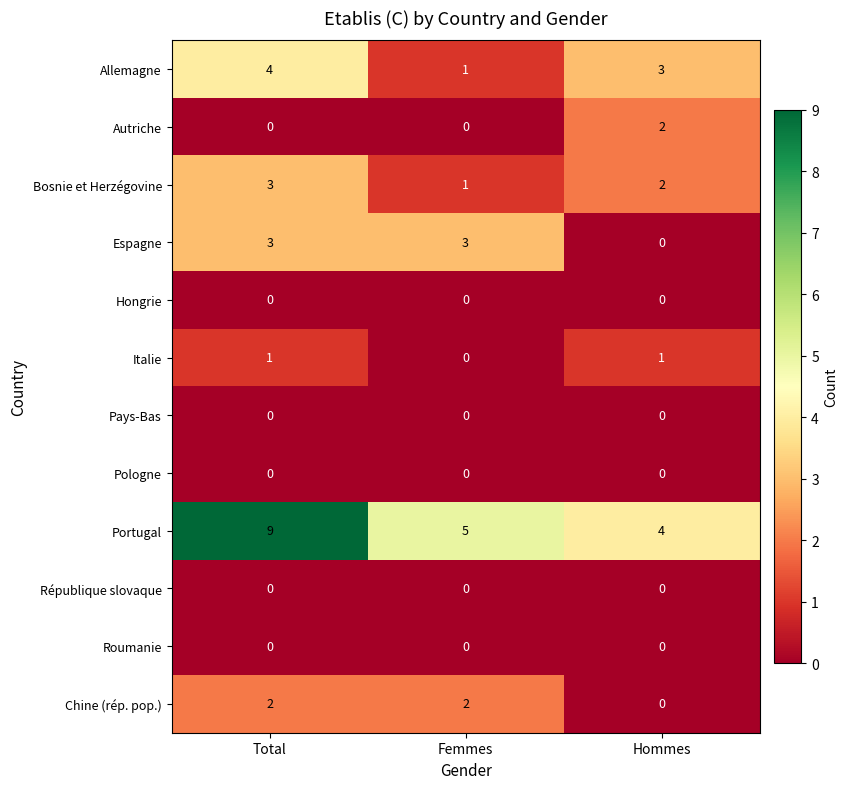

What is the sum of all Chine (rép. pop.) values?

4